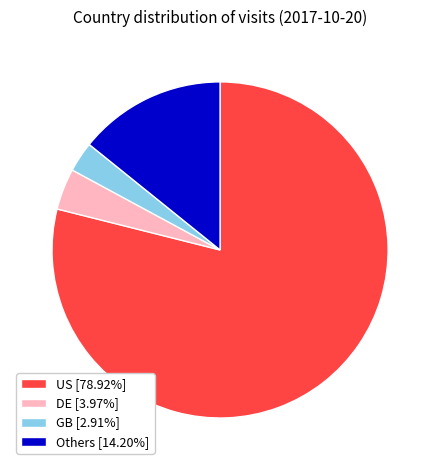

Combined, do Others [14.20%] and GB [2.91%] account for over 50%?

No